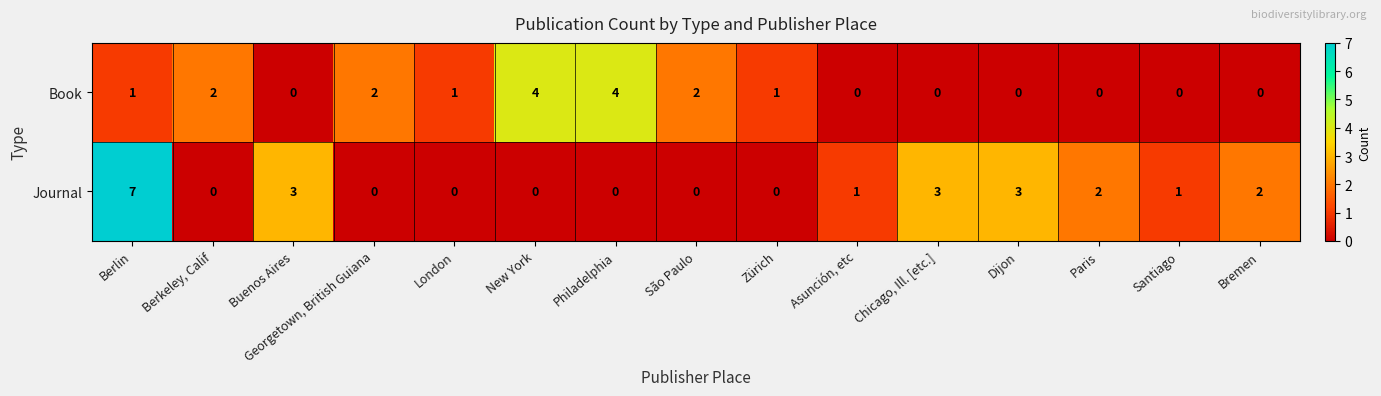

What is the maximum value shown in the chart?

7